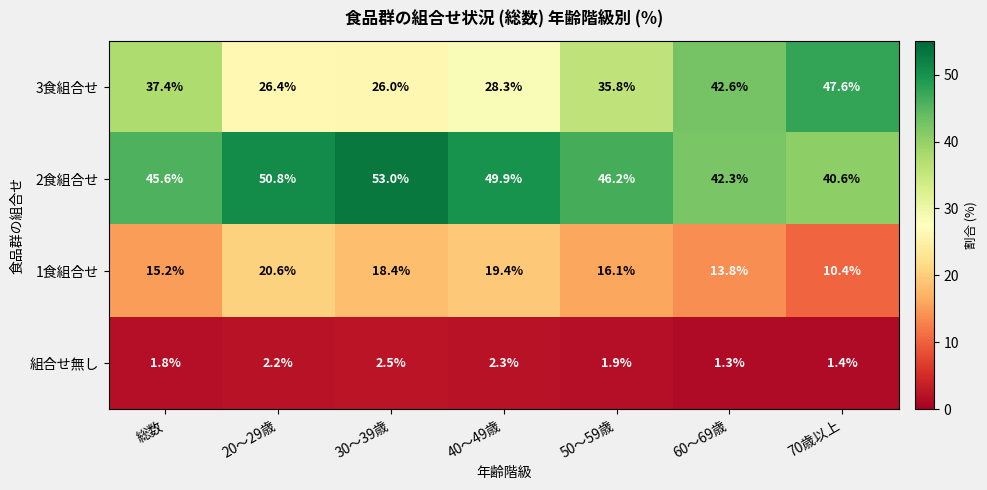

Reading left to right, extract all data points from this chart.

3食組合せ: 37.4	26.4	26.0	28.3	35.8	42.6	47.6
2食組合せ: 45.6	50.8	53.0	49.9	46.2	42.3	40.6
1食組合せ: 15.2	20.6	18.4	19.4	16.1	13.8	10.4
組合せ無し: 1.8	2.2	2.5	2.3	1.9	1.3	1.4